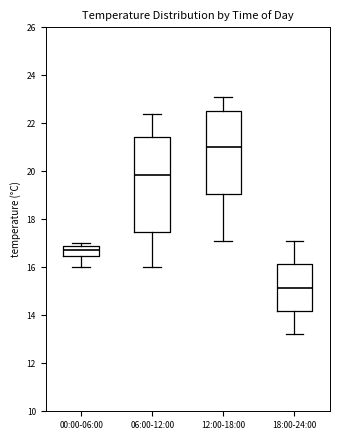

Where does the lower whisker of the box for 00:00-06:00 end on the y-axis? The values are not printed on the chart, so give them approximately, as read against the axis.

16.0